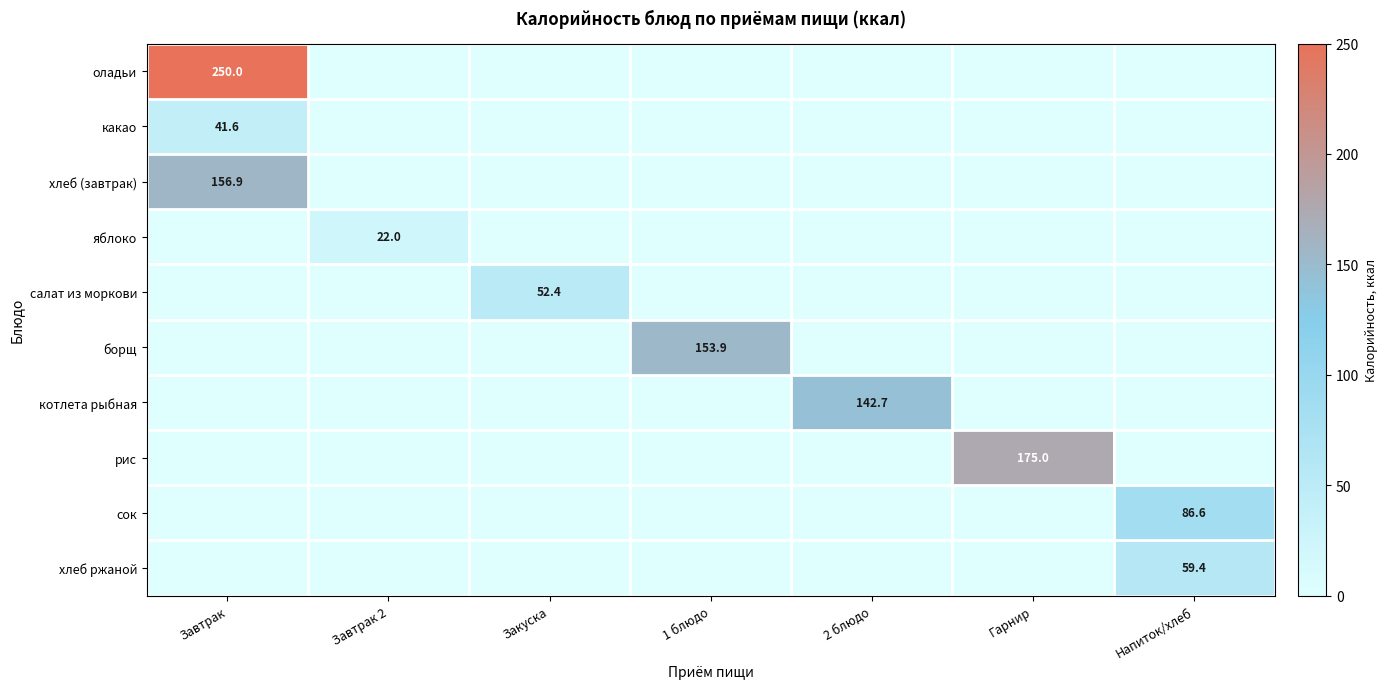

The value of хлеб ржаной at Напиток/хлеб is 59.4. True or false?

True